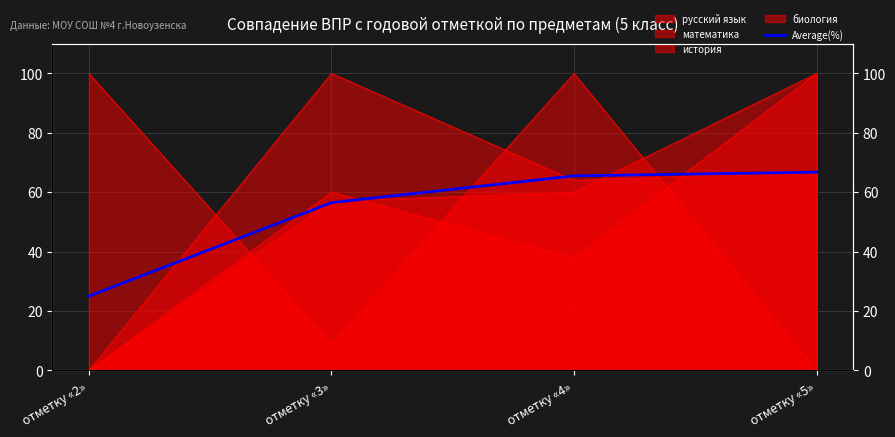

The chart shows a value of 36.0 at отметку «2». True or false?

False